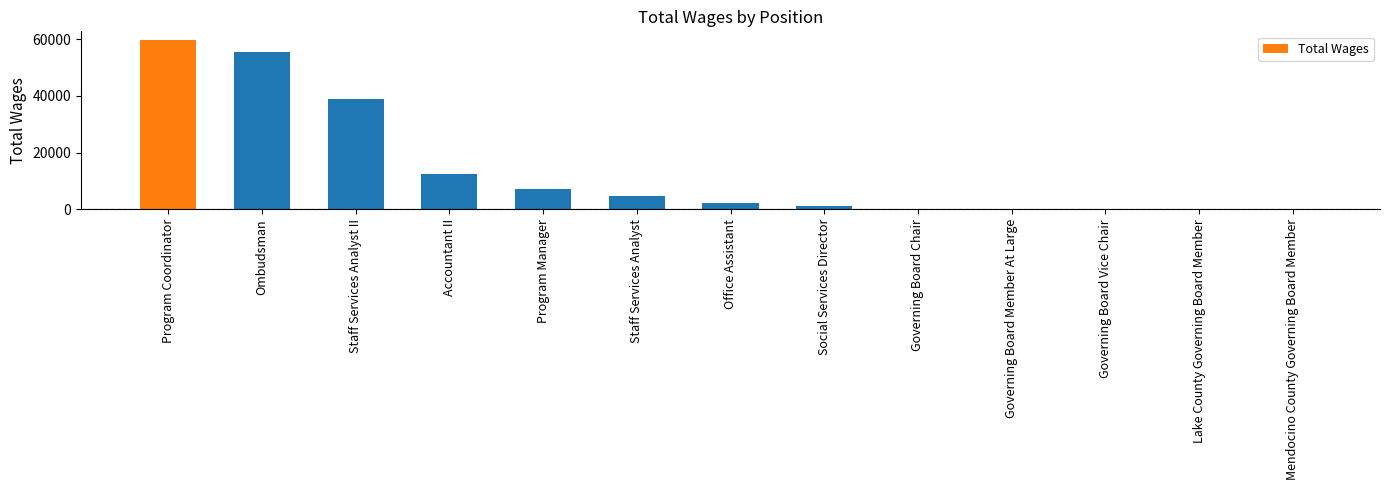

At which label is the value closest to 29904?

Staff Services Analyst II